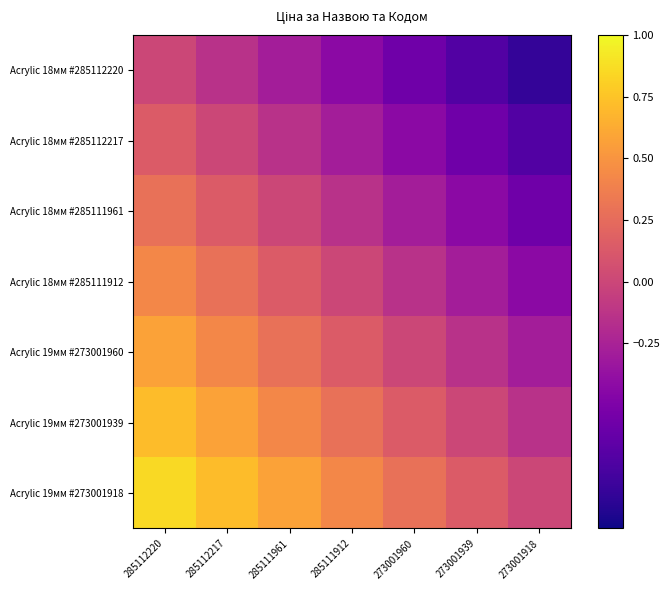

What is the difference between the maximum and second lowest values in the Acrylic 18мм #285112220 series?

0.7